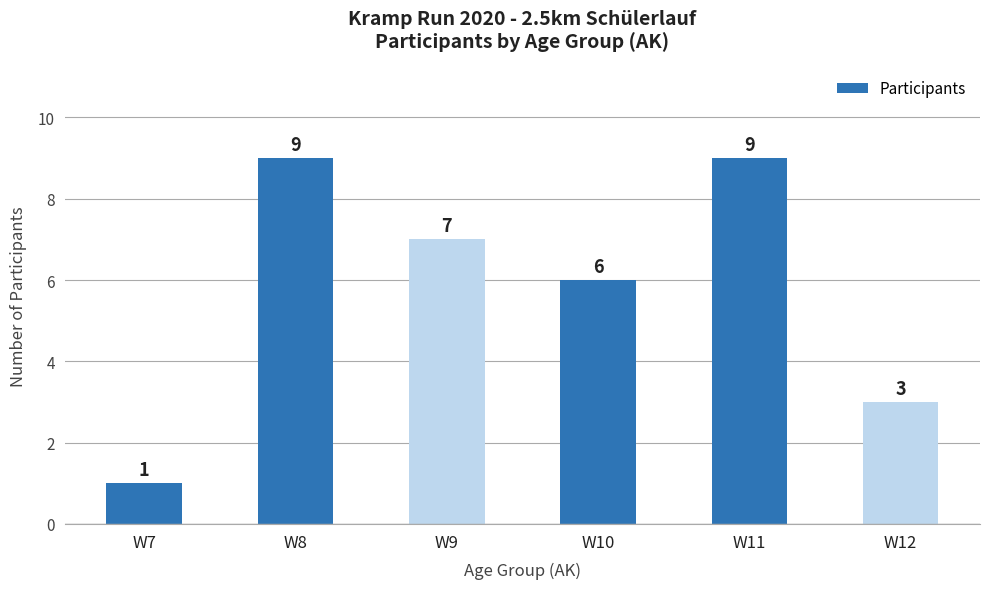

How many series are shown in this chart?

1